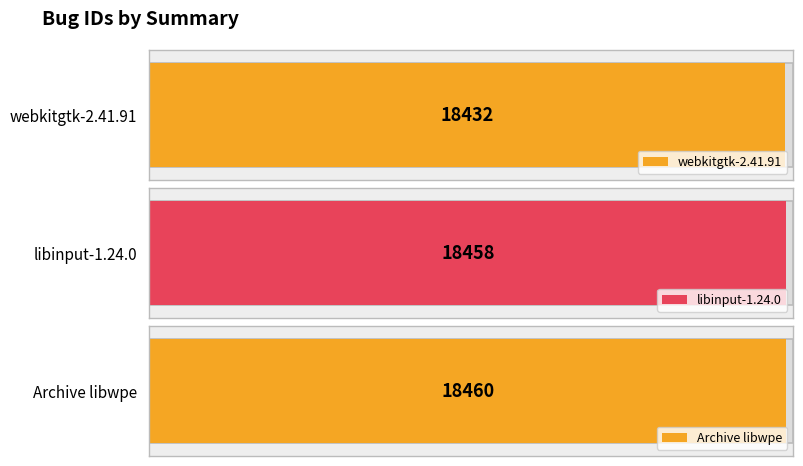

What is the value of the 3rd bar from the left?

18460